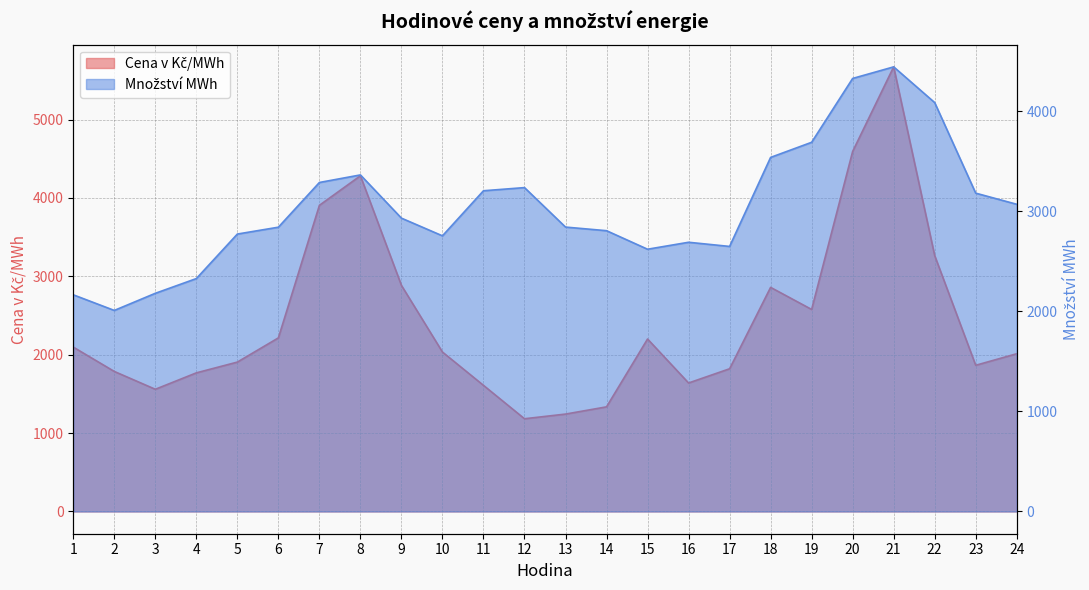

What is the sum of all Cena v Kč/MWh values?

58305.1